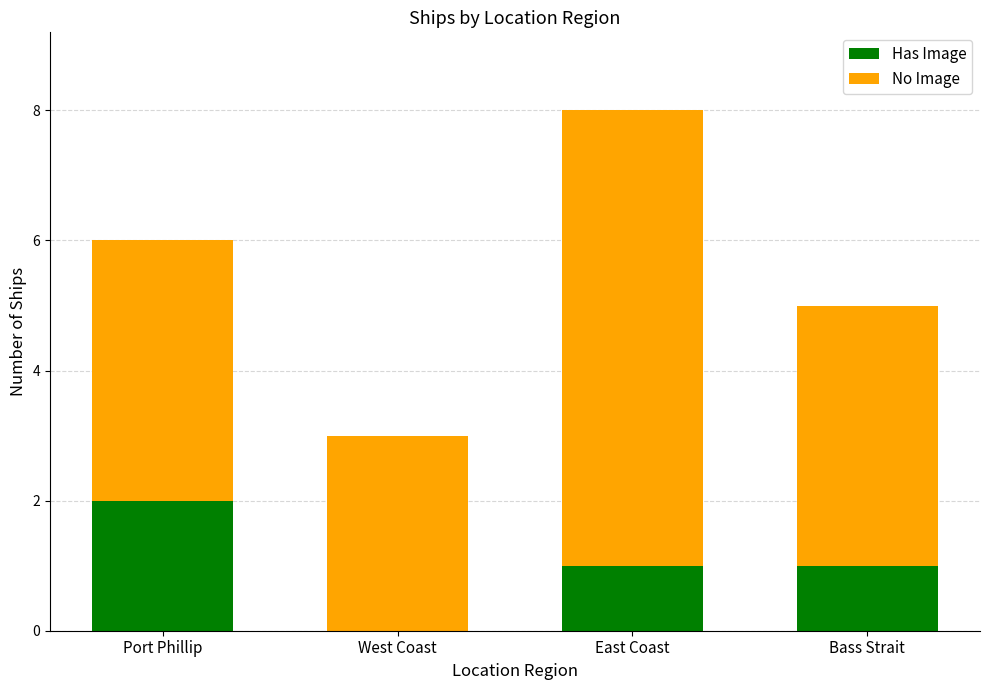

At which category is the sum across all series the highest?

East Coast